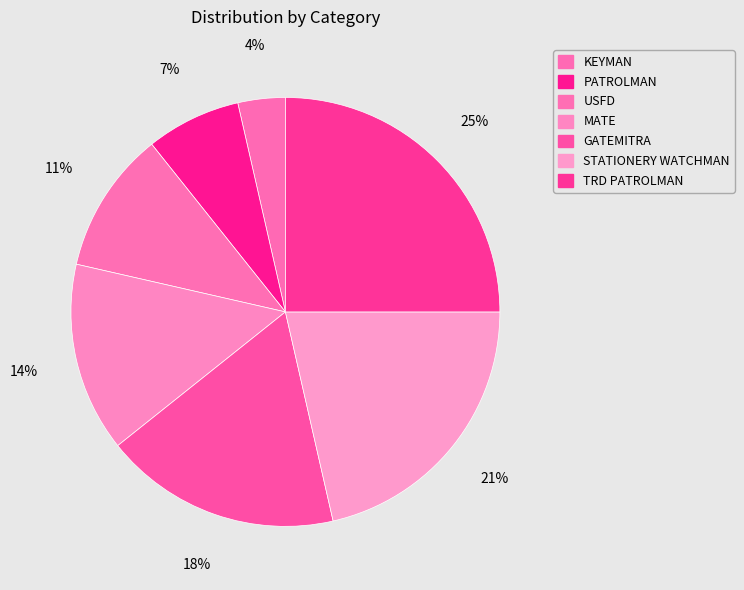

To the nearest percent, what is the difference between the largest and smallest slice percentages?

21%